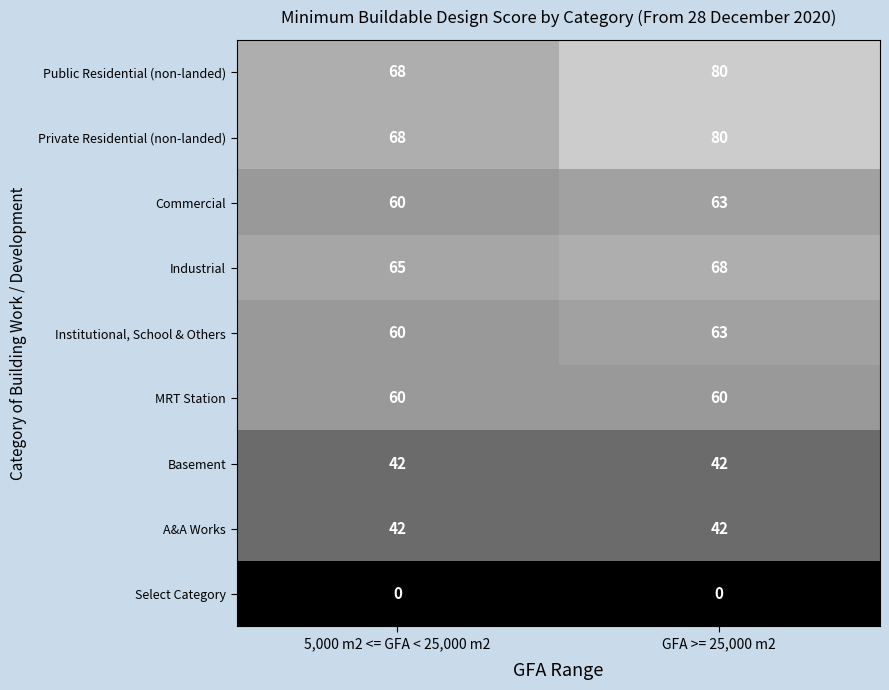

Reading left to right, transcribe all the data shown in this chart.

Public Residential (non-landed): 5,000 m2 <= GFA < 25,000 m2=68	GFA >= 25,000 m2=80
Private Residential (non-landed): 5,000 m2 <= GFA < 25,000 m2=68	GFA >= 25,000 m2=80
Commercial: 5,000 m2 <= GFA < 25,000 m2=60	GFA >= 25,000 m2=63
Industrial: 5,000 m2 <= GFA < 25,000 m2=65	GFA >= 25,000 m2=68
Institutional, School & Others: 5,000 m2 <= GFA < 25,000 m2=60	GFA >= 25,000 m2=63
MRT Station: 5,000 m2 <= GFA < 25,000 m2=60	GFA >= 25,000 m2=60
Basement: 5,000 m2 <= GFA < 25,000 m2=42	GFA >= 25,000 m2=42
A&A Works: 5,000 m2 <= GFA < 25,000 m2=42	GFA >= 25,000 m2=42
Select Category: 5,000 m2 <= GFA < 25,000 m2=0	GFA >= 25,000 m2=0